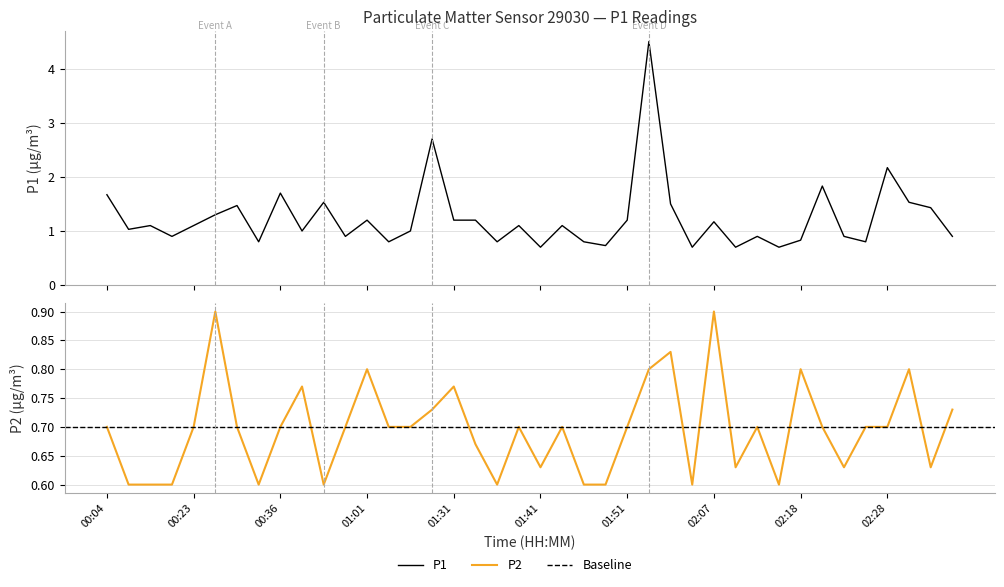

What value does the P1 series have at 00:15?

1.1